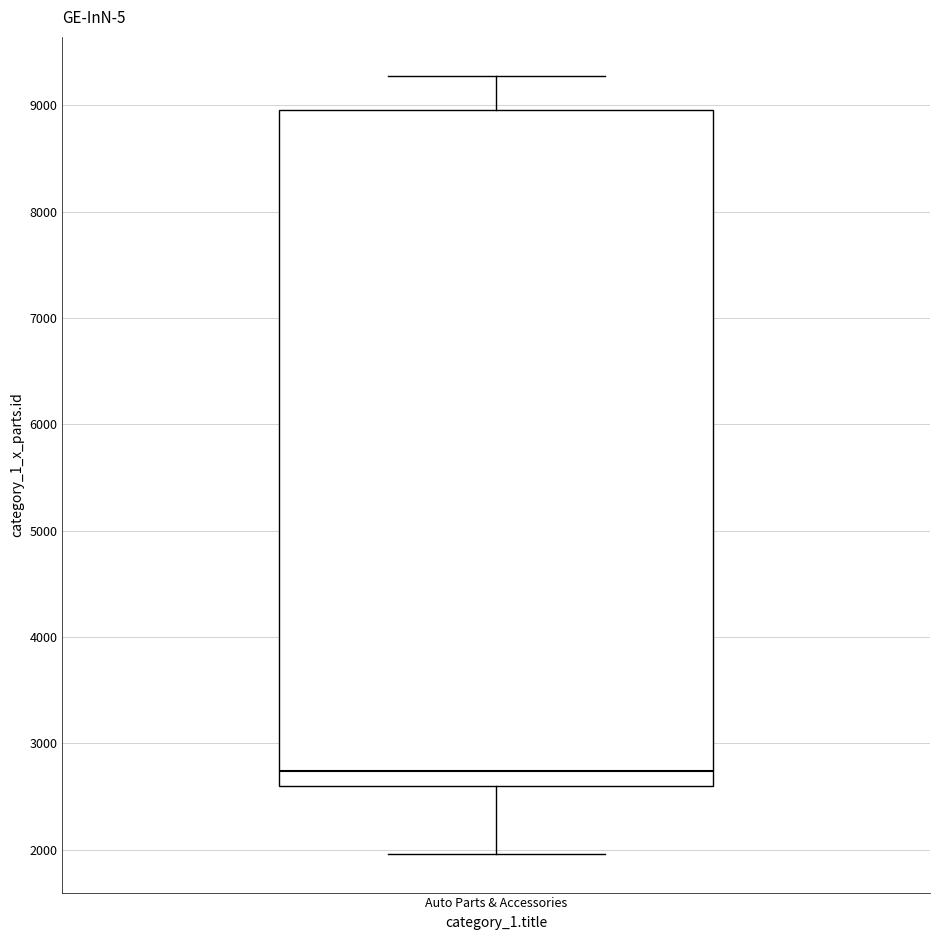

Read this box plot against the y-axis: the position of the median line, the range covered by the box, and the ends of both whiskers. The values are not printed on the chart, so give them approximately, as read against the axis.

median 2700, box 2600 to 9000, whiskers 2000 to 9300